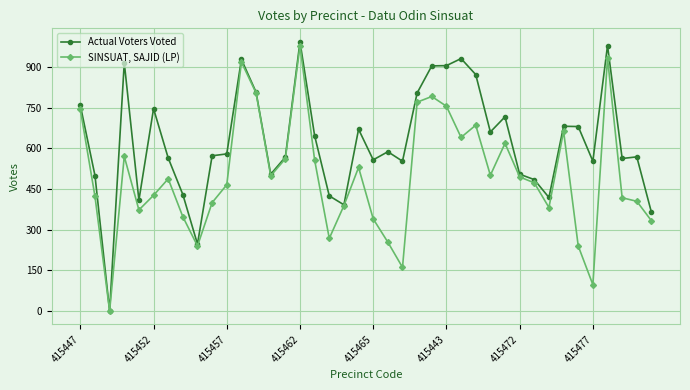

Which series has the widest spread of values?

Actual Voters Voted